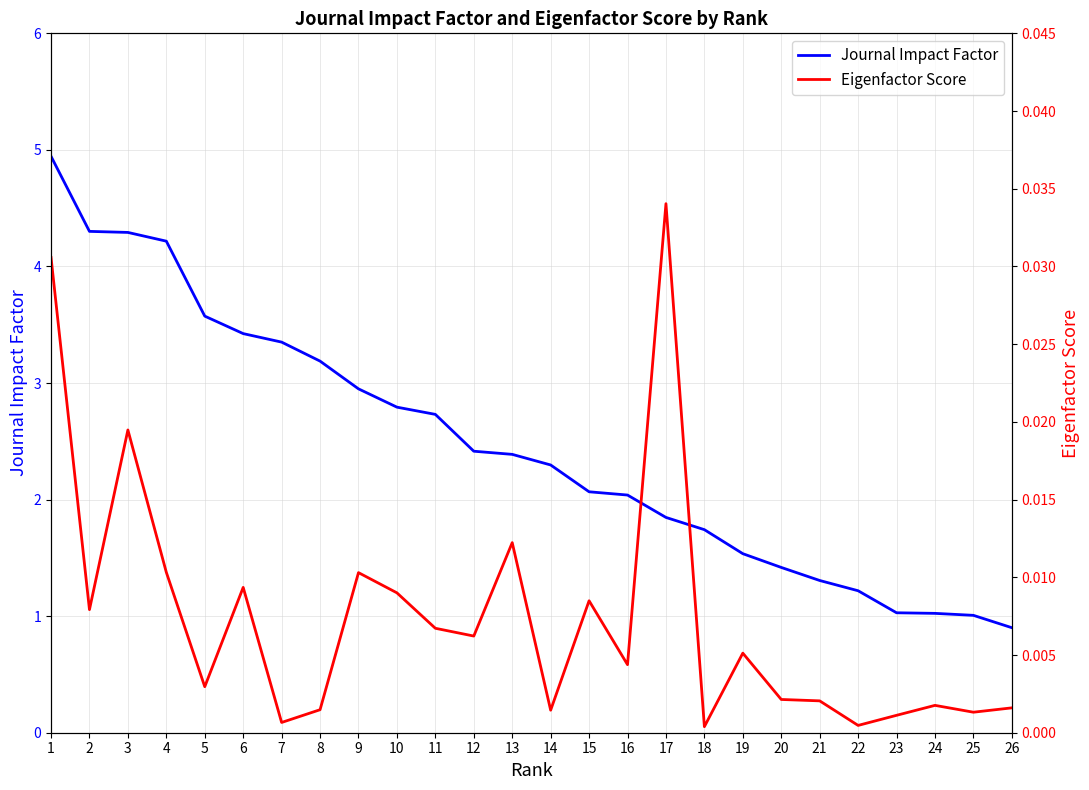

Which series has the largest total across all categories?

Journal Impact Factor